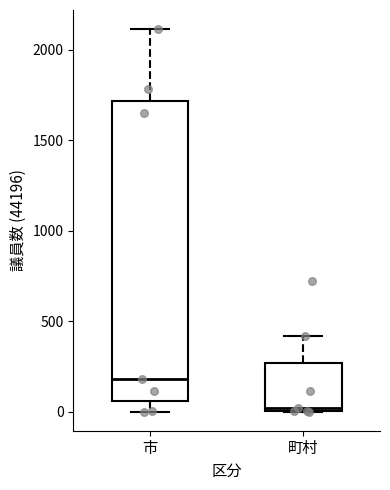

Which box is the tallest, from its lower edge to its upper edge?

市